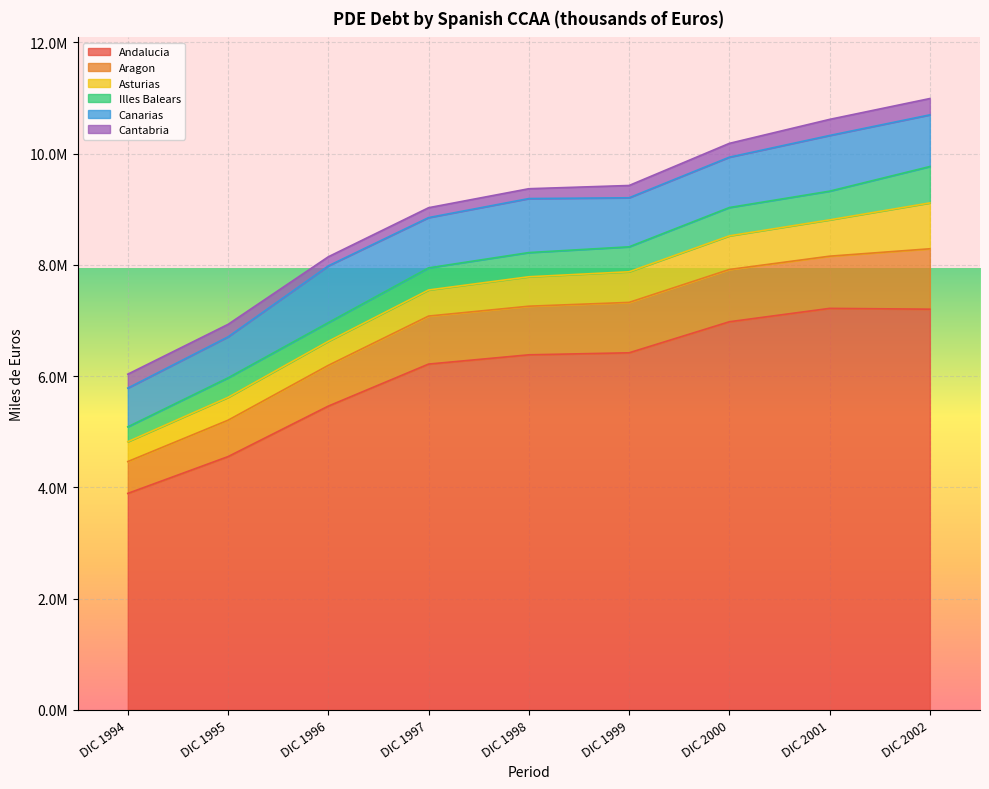

At how many categories does at least one series exceed 362483?

9